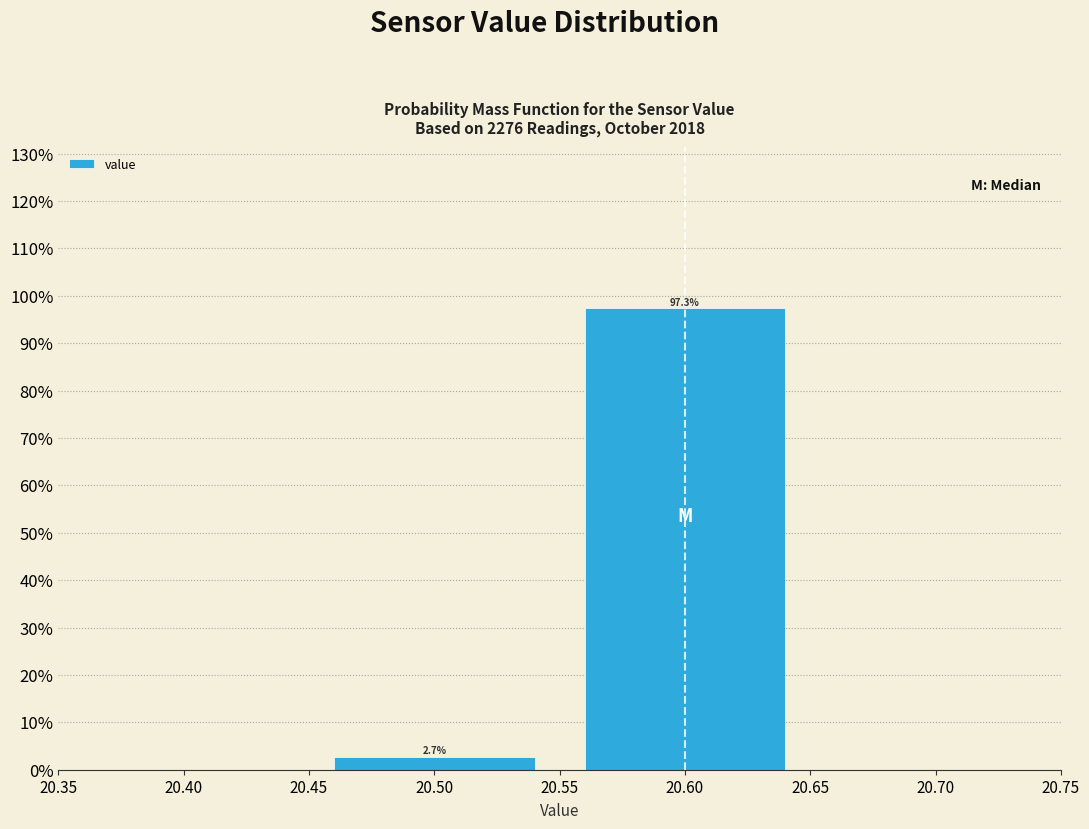

Which range on the x-axis has the tallest bar?

20.55 to 20.65